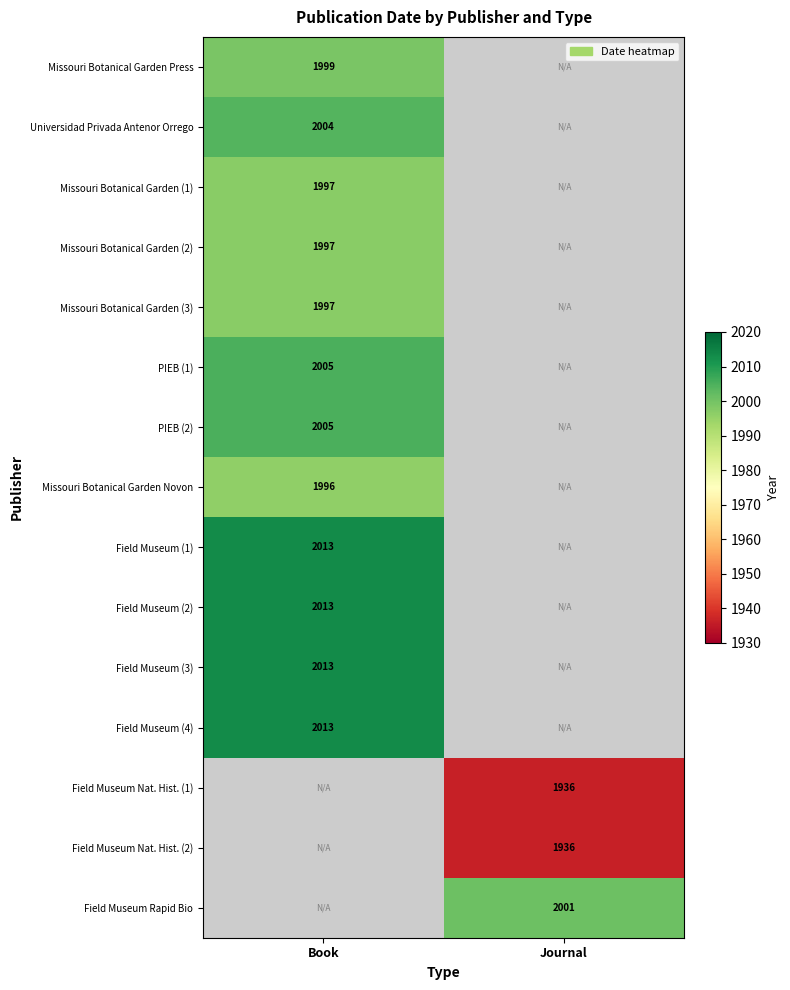

The value of Missouri Botanical Garden (3) at Book is 2659. True or false?

False